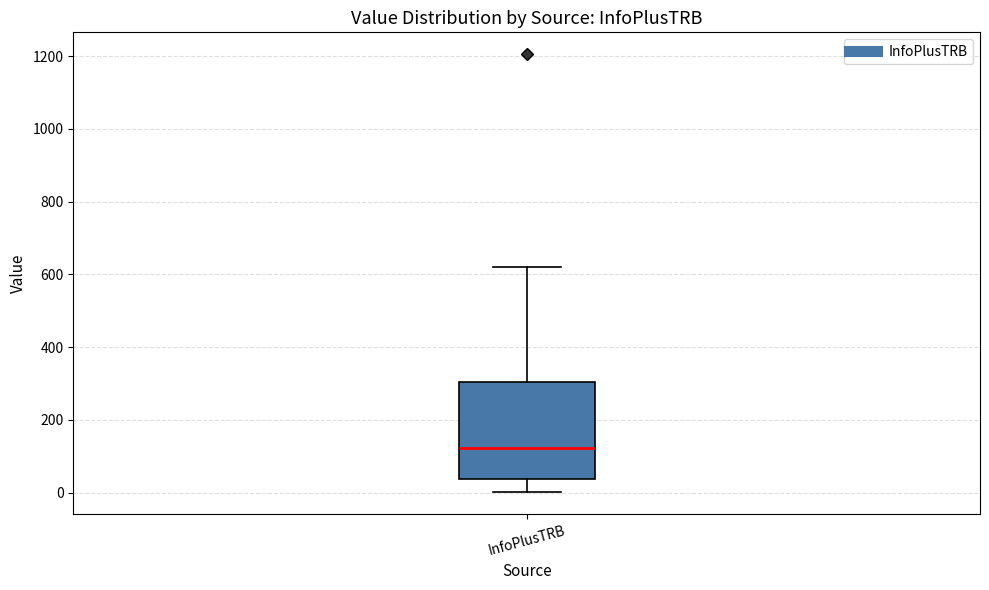

Transcribe this box plot: give where the median line is, the range the box spans, and where the two whiskers end, as read against the y-axis. The values are not printed on the chart, so give them approximately, as read against the axis.

median 120, box 40 to 300, whiskers 0 to 620